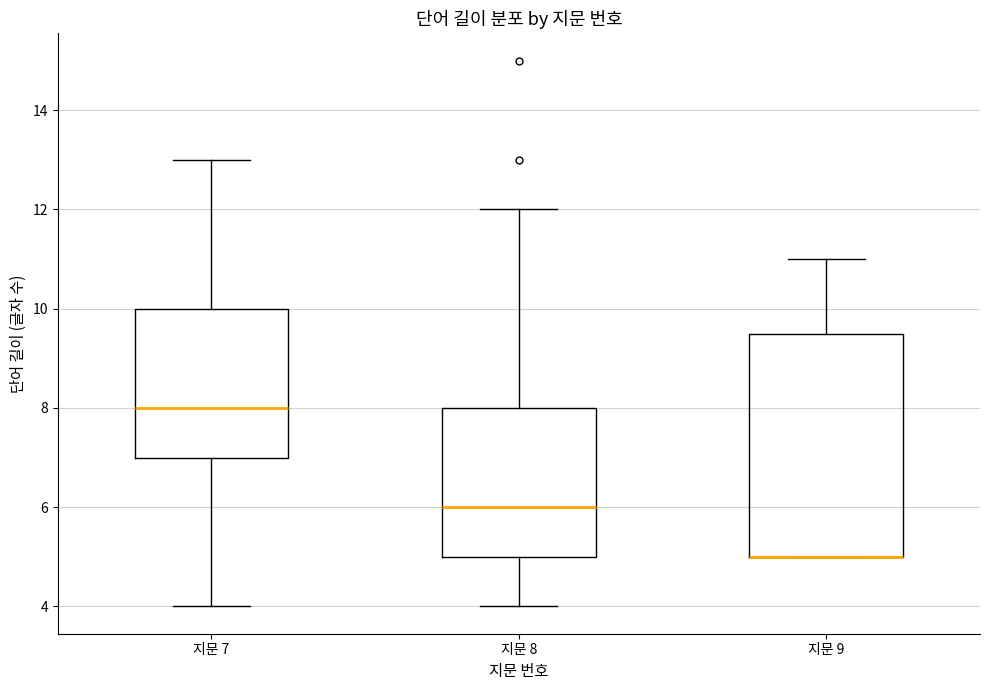

Where does the lower whisker of the box for 지문 7 end on the y-axis? The values are not printed on the chart, so give them approximately, as read against the axis.

4.0